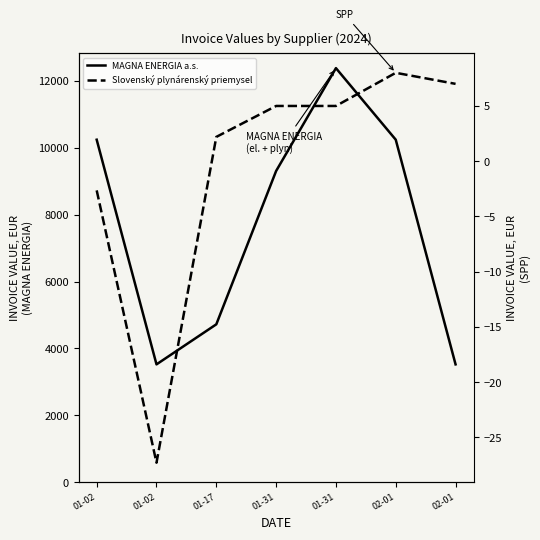

What are all the series names shown in the legend?

MAGNA ENERGIA a.s., Slovenský plynárenský priemysel